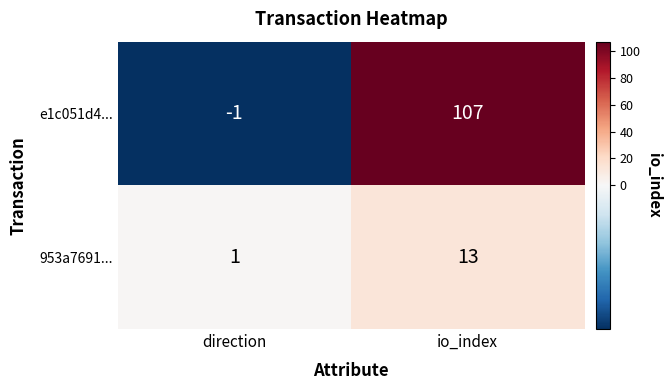

Rank the series at direction from lowest to highest value.

e1c051d4..., 953a7691...